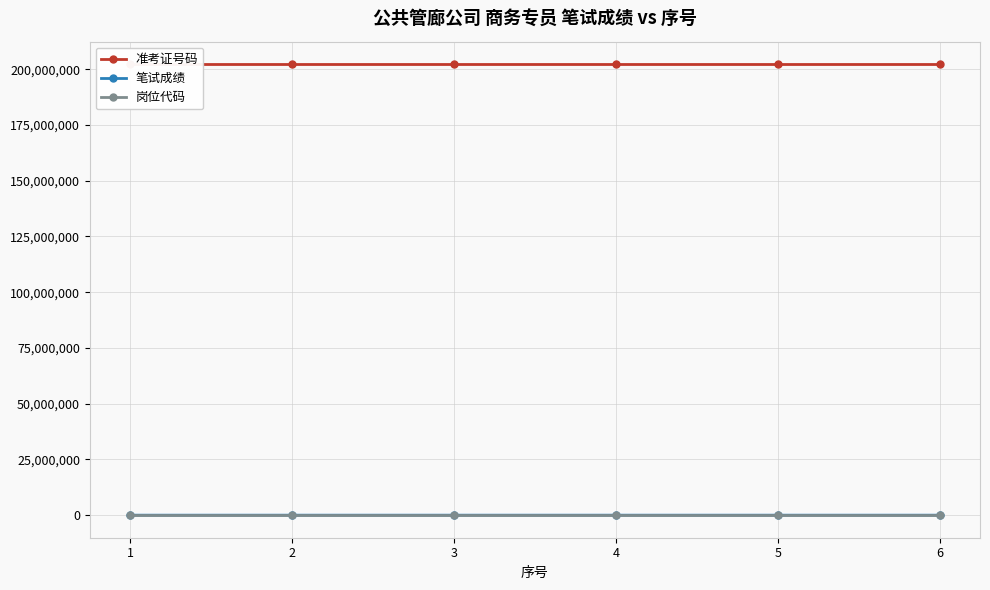

Is it true that 笔试成绩 equals 62 at 1?

True